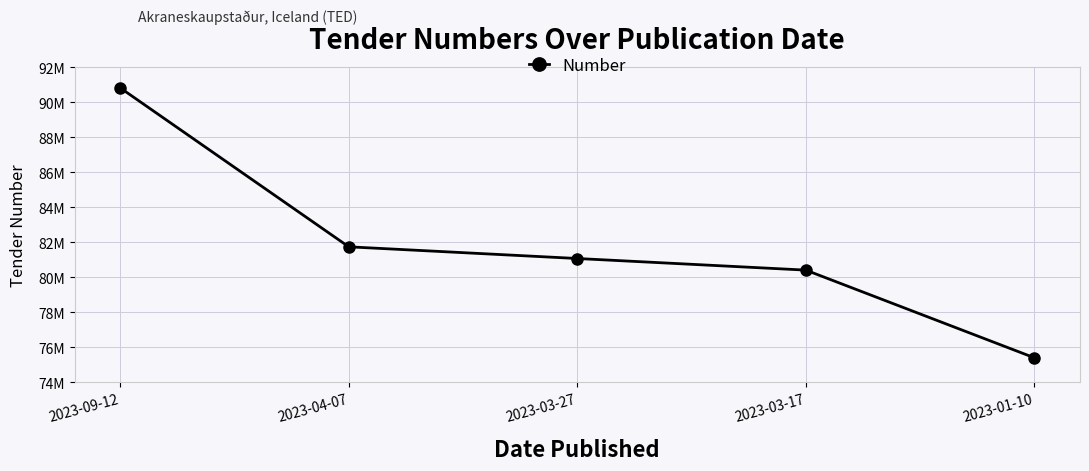

Where does the data first go above 81080505?

2023-09-12